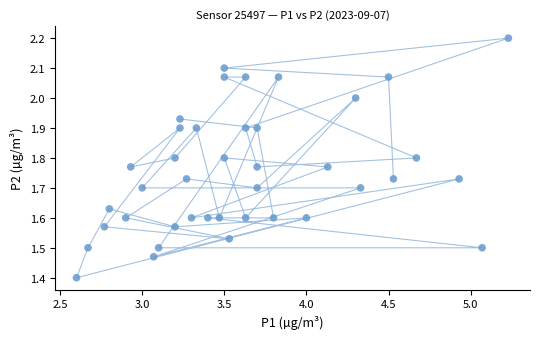

What Y value in the scatter plot is closest to 1?

1.4